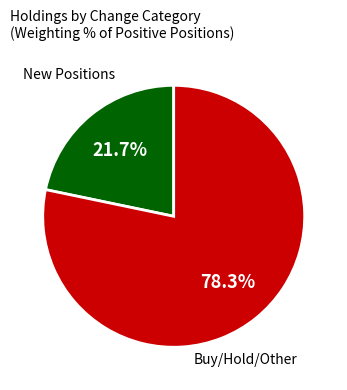

How many segments does this pie chart have?

2